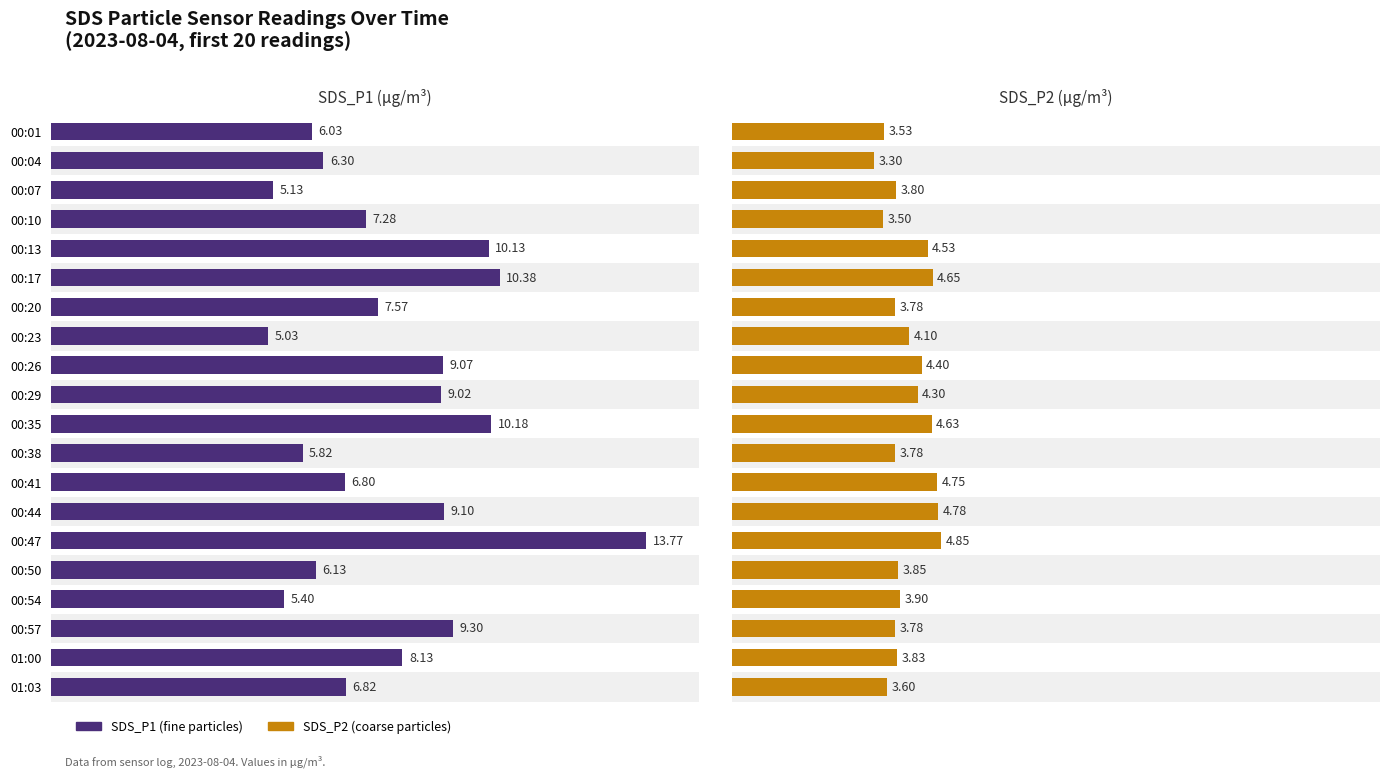

What is the average value of the SDS_P2 series?

4.1